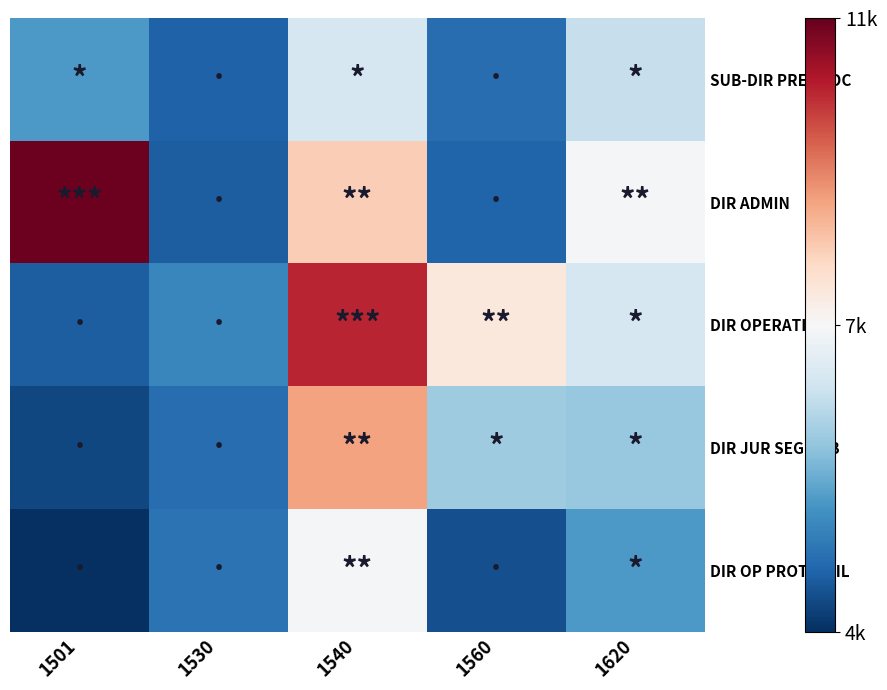

Reading right to left, list all the values displayed in this chart.

SUB-DIR PREV SOC: 1620=6689.0	1560=4835.9	1540=6924.5	1530=4663.6	1501=5501.6
DIR ADMIN: 1620=7454.9	1560=4704.7	1540=8363.4	1530=4622.3	1501=10920.0
DIR OPERATIVA: 1620=6915.1	1560=7872.5	1540=10162.0	1530=5224.2	1501=4622.3
DIR JUR SEG PUB: 1620=6186.9	1560=6246.8	1540=8903.0	1530=4835.9	1501=4315.7
DIR OP PROT CIVIL: 1620=5501.6	1560=4418.5	1540=7431.6	1530=4911.4	1501=2926.3